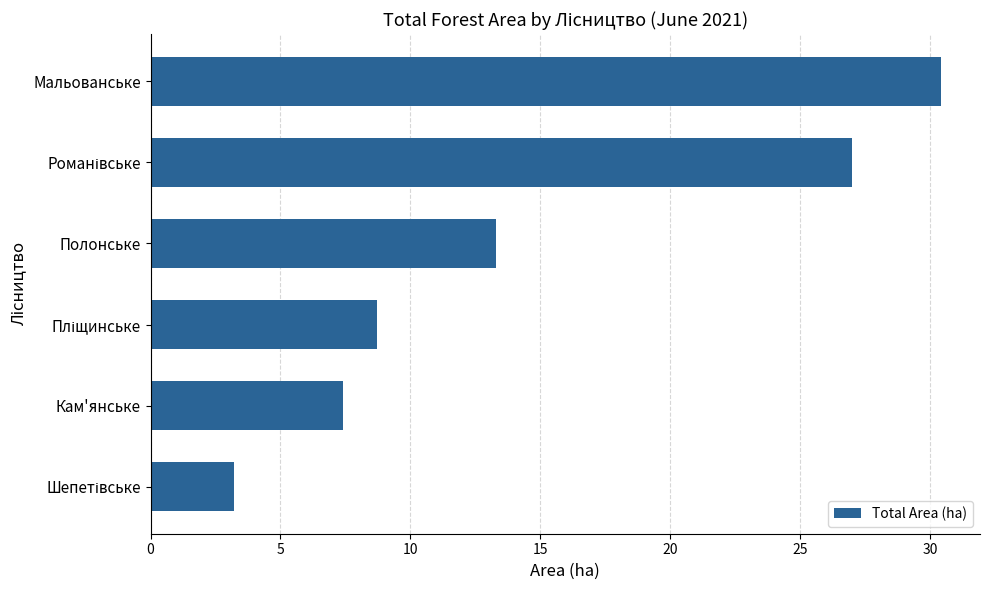

Where is the data nearest to the value 16?

Полонське